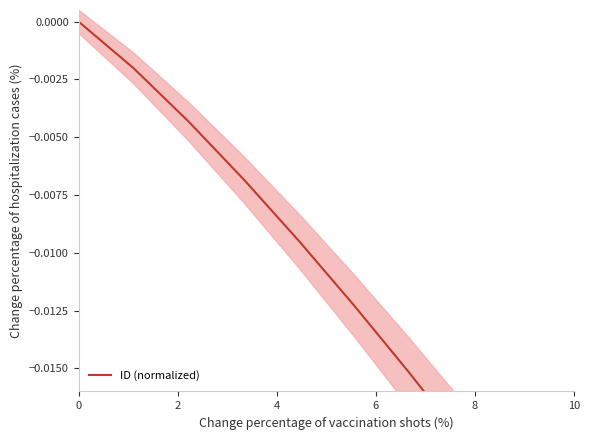

The value at 0 is 0.0. True or false?

False